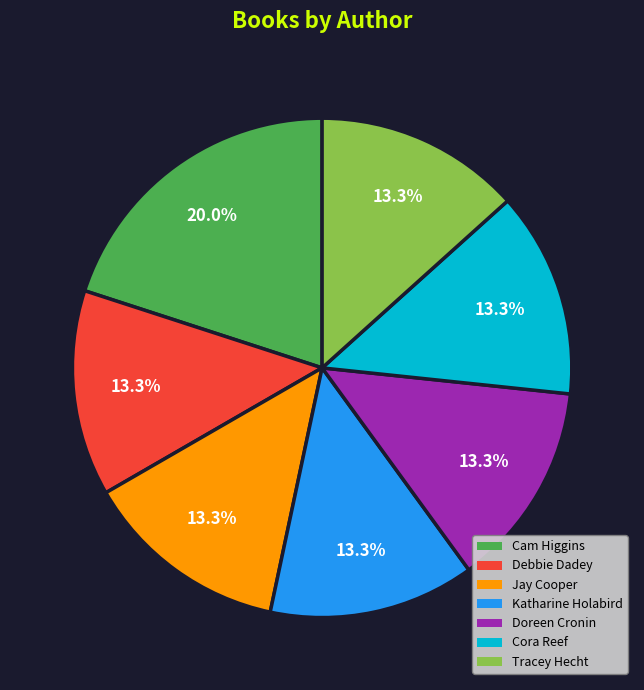

Is there a majority slice in this chart?

No